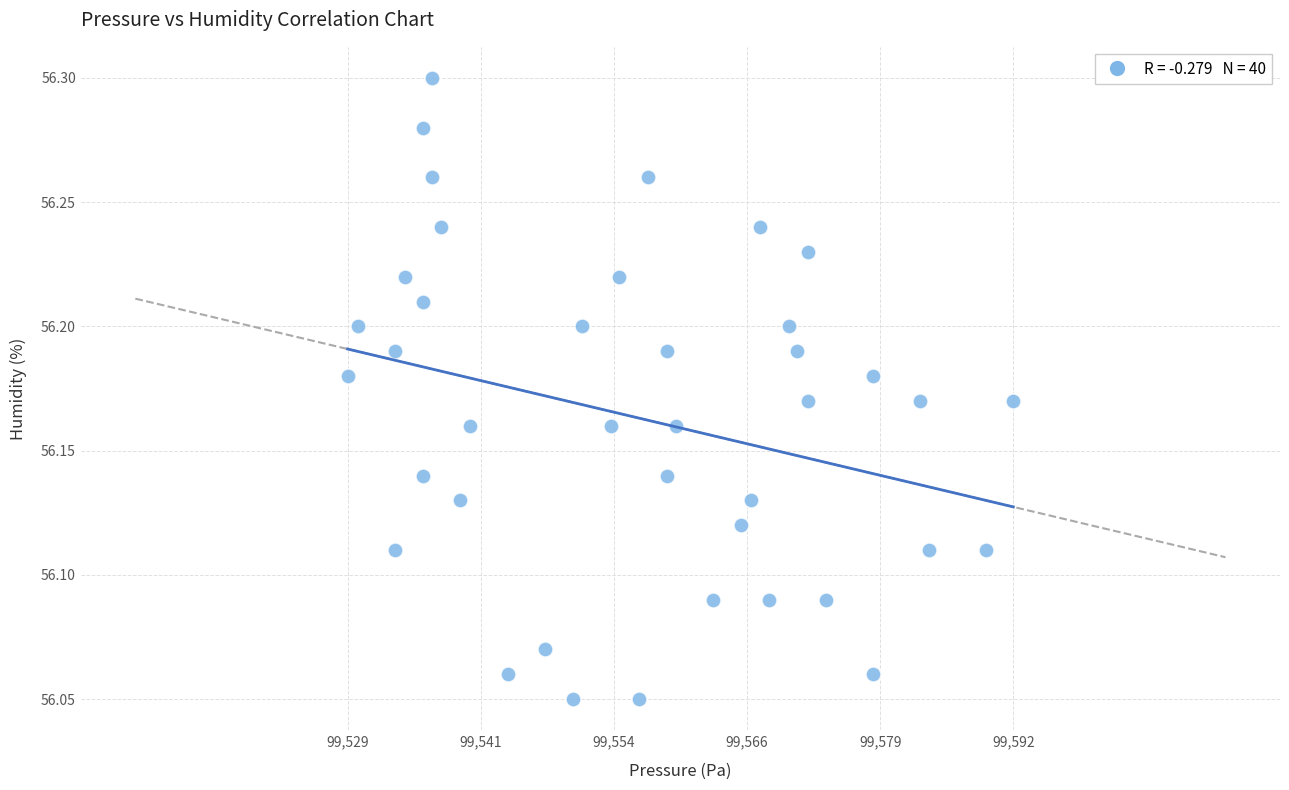

What is the range of X values (max minus min)?

62.8